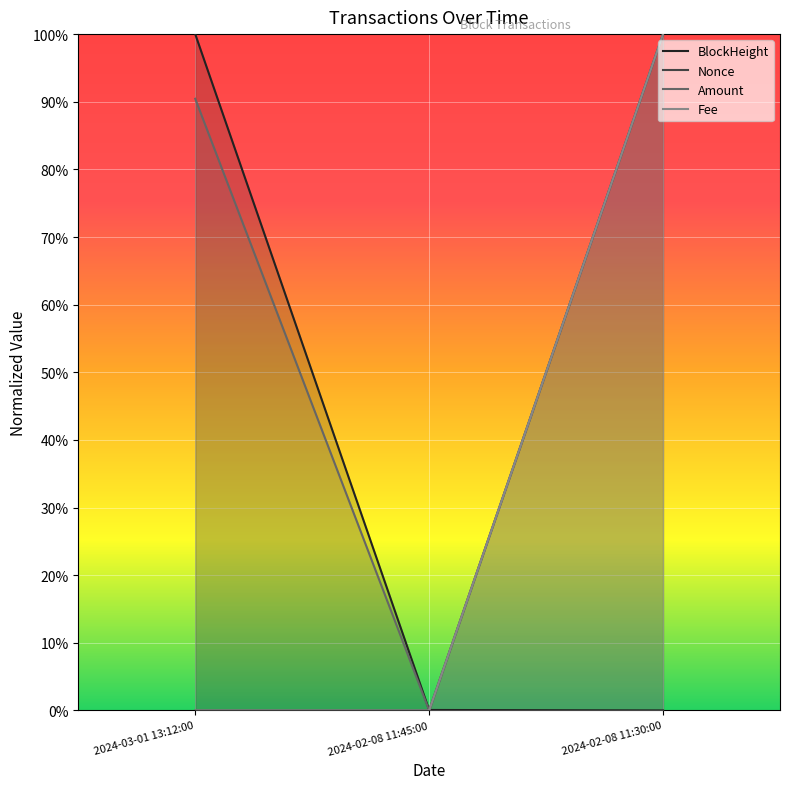

Is the value of BlockHeight at 2024-02-08 11:45:00 greater than the value of Nonce at 2024-02-08 11:30:00?

No